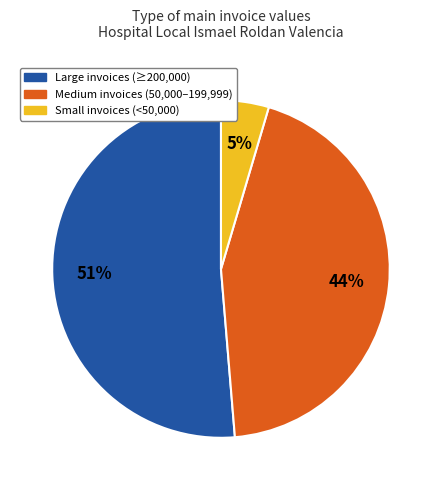

To the nearest percent, what is the average slice percentage?

33%